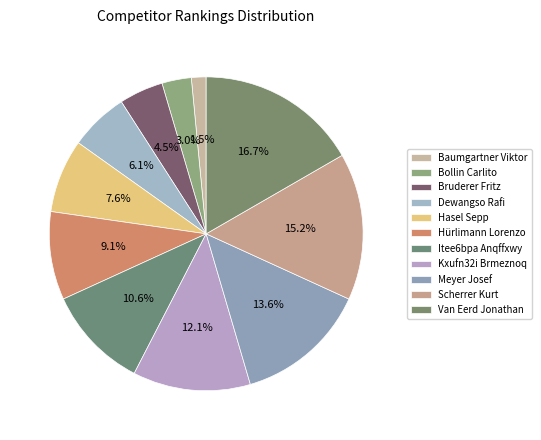

What is the smallest slice in the pie chart?

Baumgartner Viktor